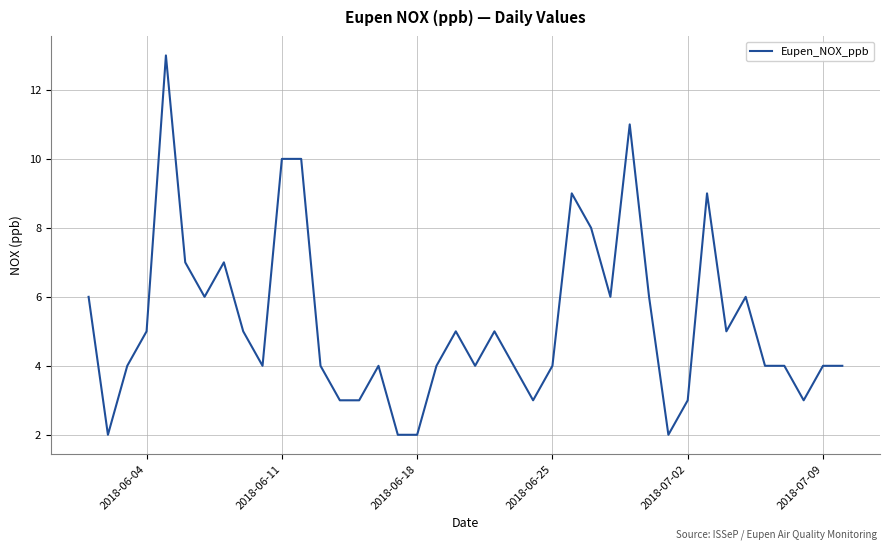

Count the number of categories in the chart.

40